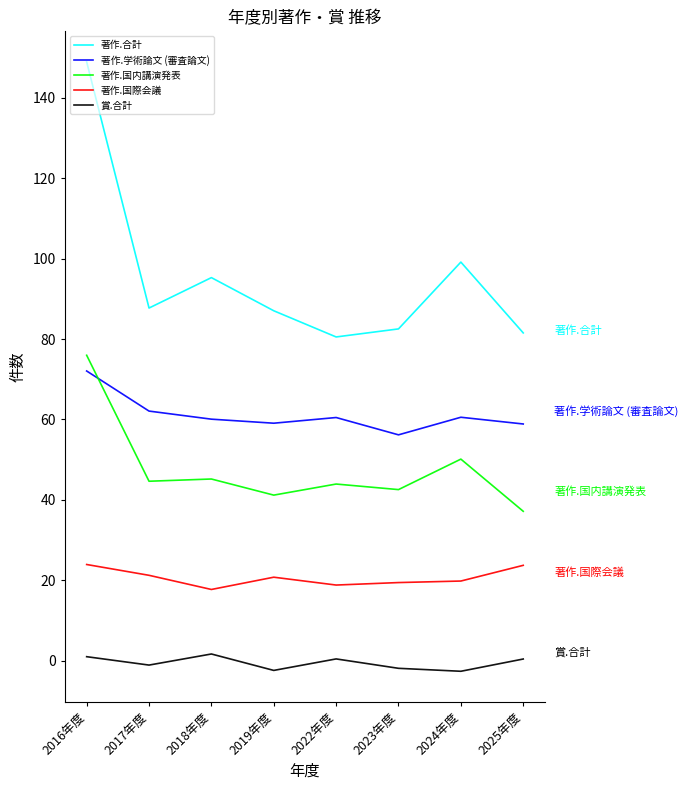

What position from the left is 2018年度?

3